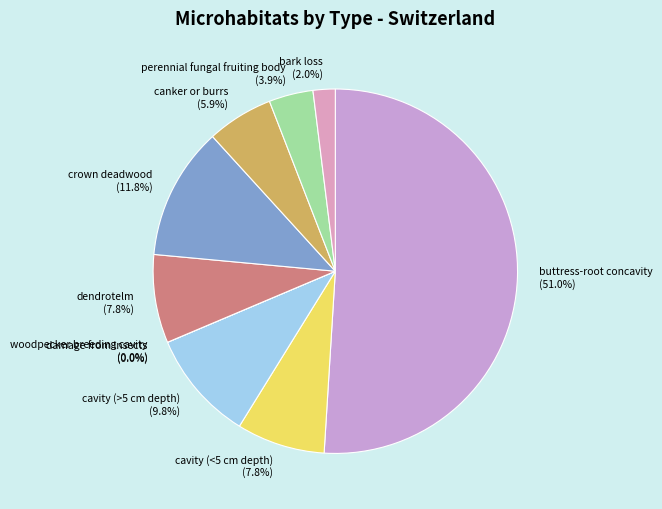

Is it true that buttress-root concavity is 51% of the pie?

True